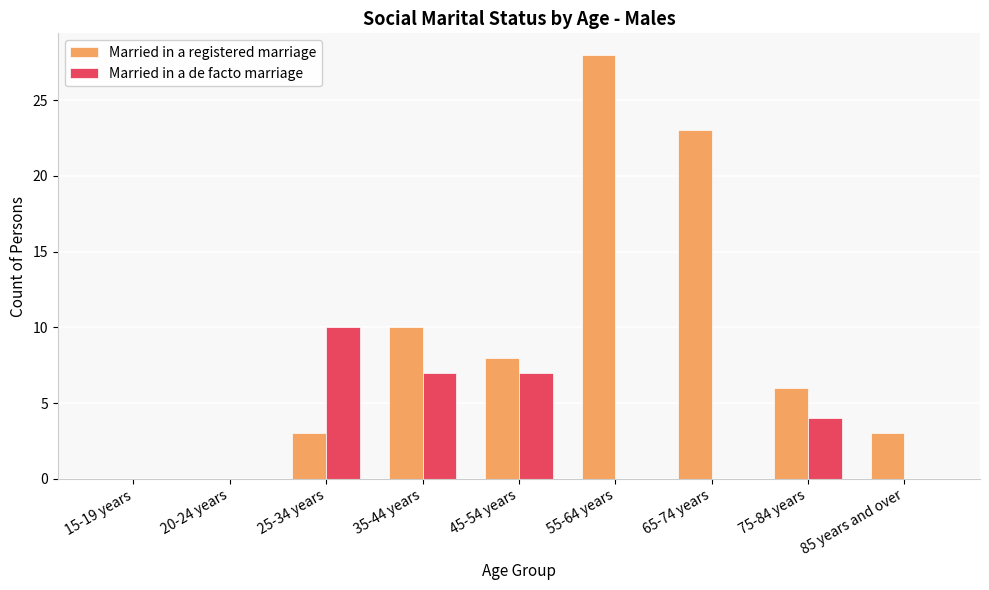

What is the sum of all Married in a registered marriage values?

81